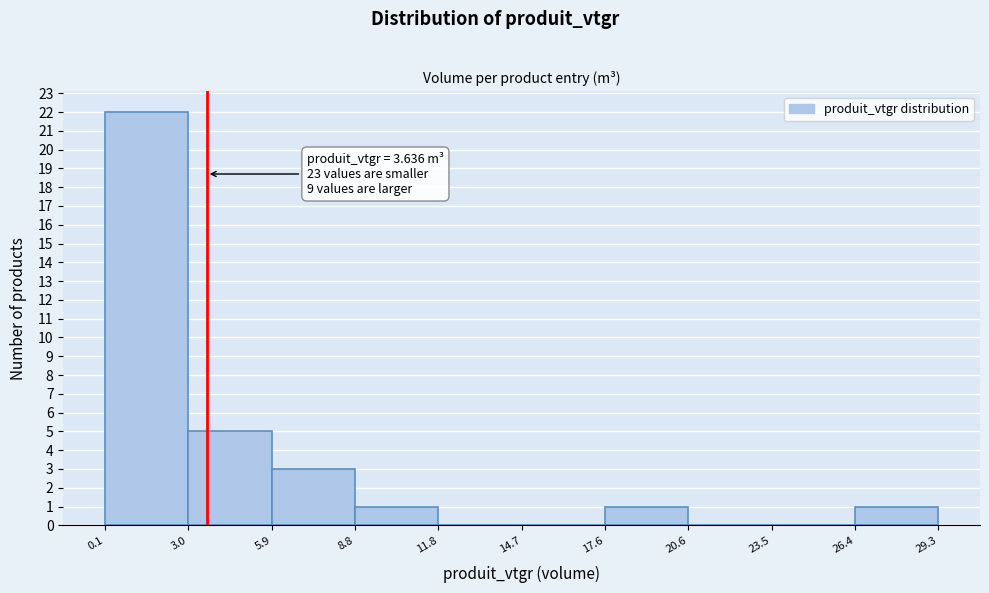

Which range on the x-axis has the tallest bar?

0.1 to 3.0